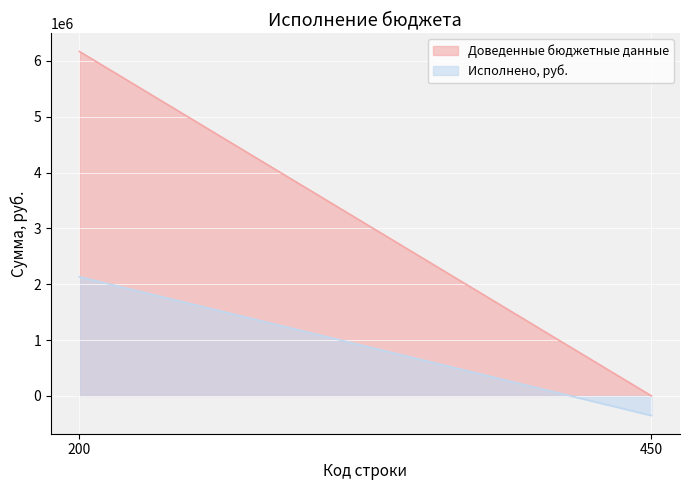

At which category is the sum across all series the highest?

200